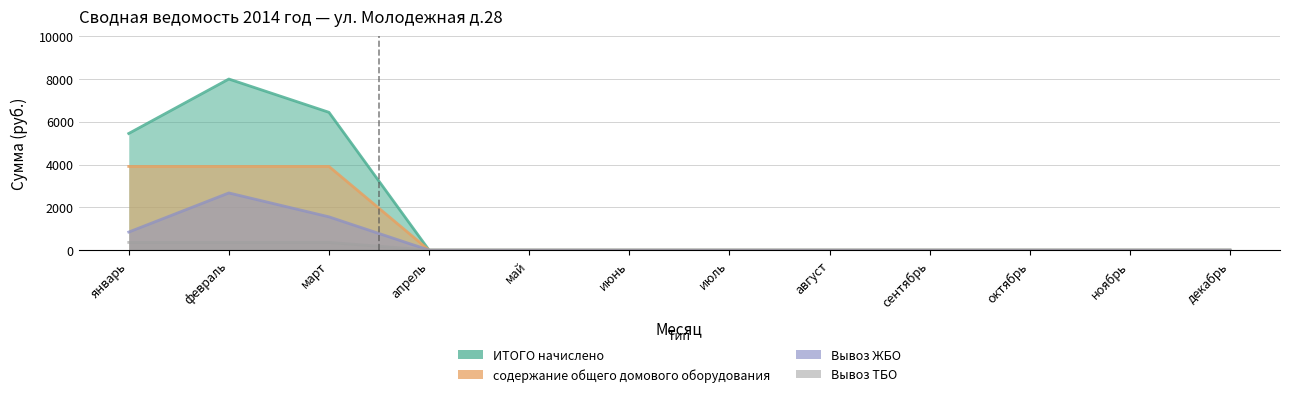

What is the label of the 3rd point from the right?

октябрь